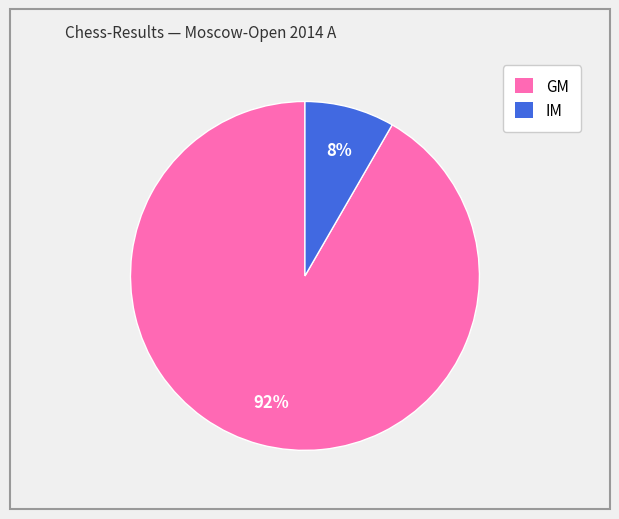

Combined, do IM and GM account for over 50%?

Yes